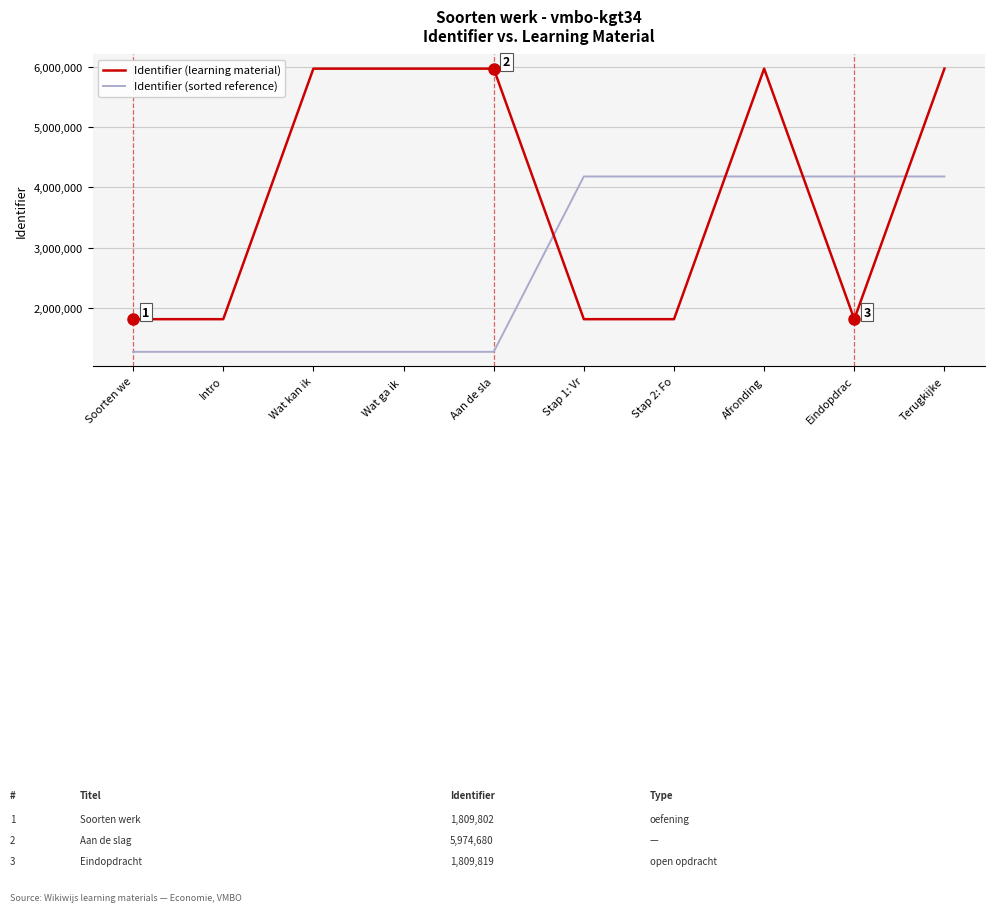

How many categories are shown in the chart?

10